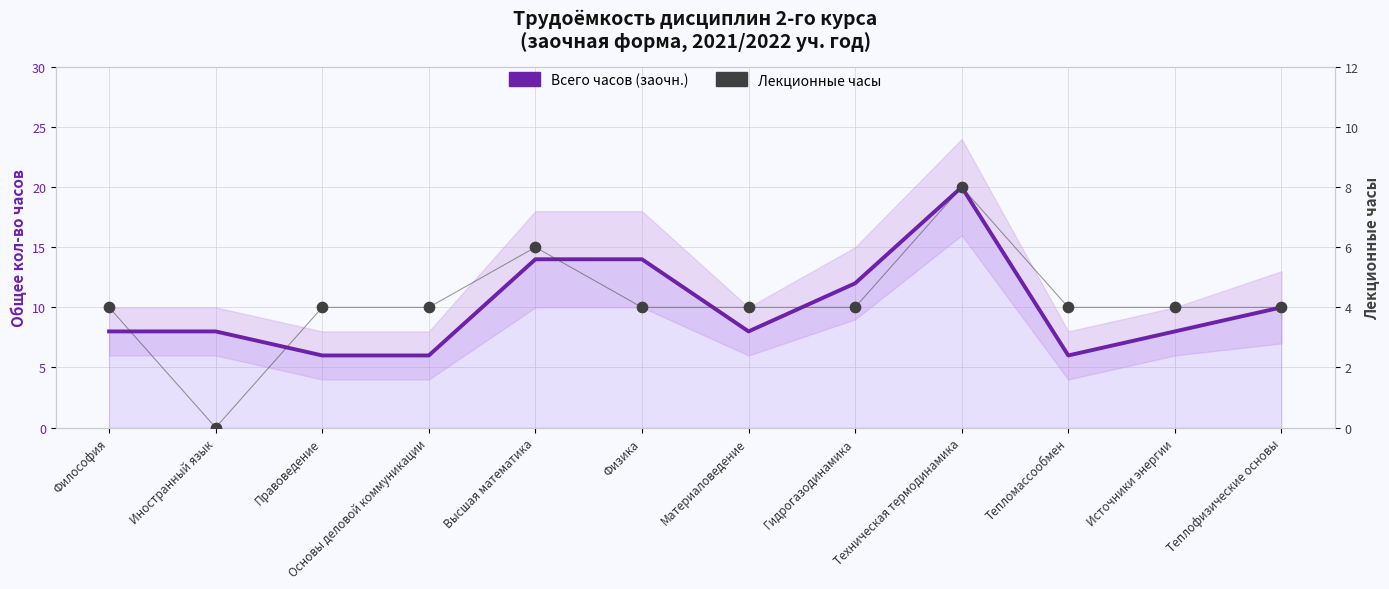

Which series has the largest Y range (max minus min)?

Всего часов (заочн.)